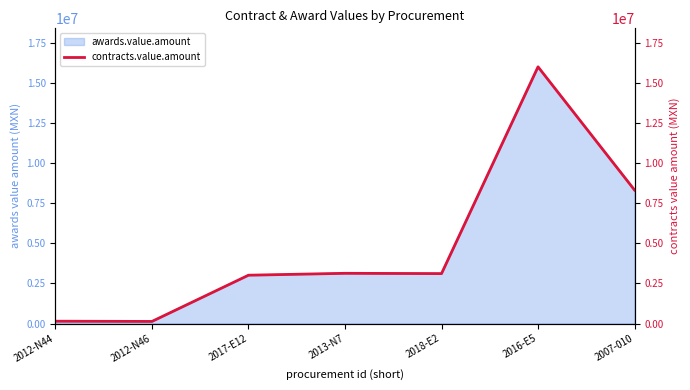

What is the difference between the second highest and minimum values?

8196487.7